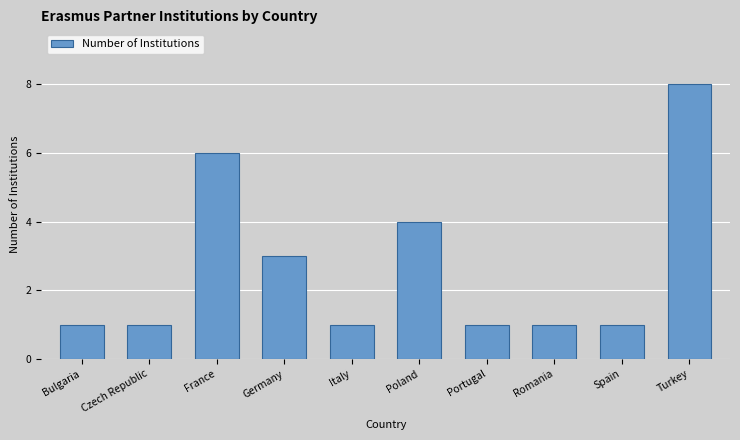

Reading left to right, extract all data points from this chart.

Bulgaria=1	Czech Republic=1	France=6	Germany=3	Italy=1	Poland=4	Portugal=1	Romania=1	Spain=1	Turkey=8